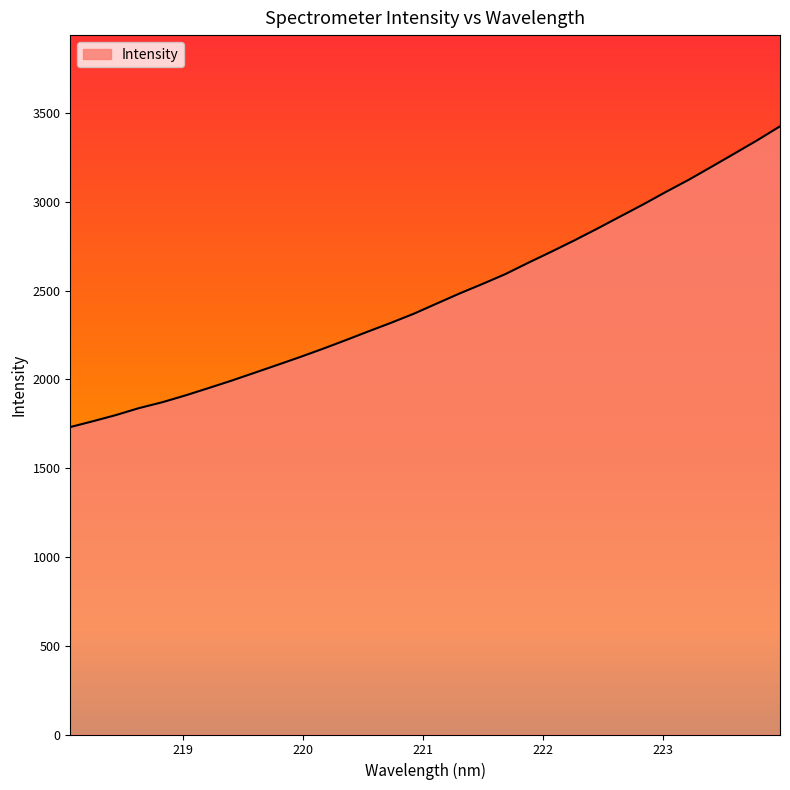

What is the maximum value shown in the chart?

3425.4